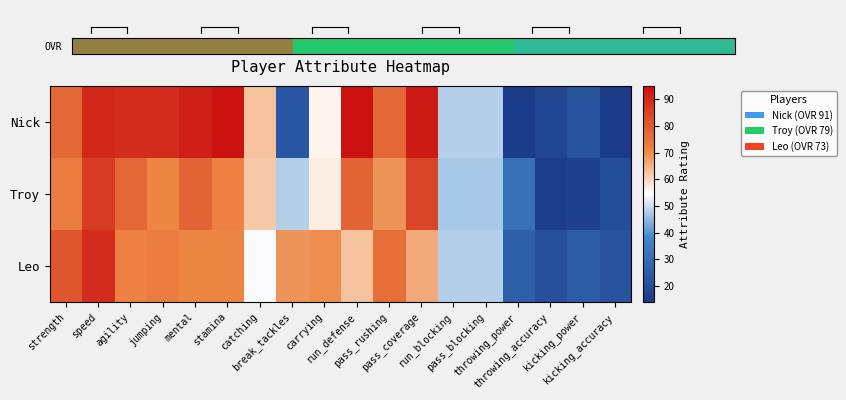

What value does the Leo series have at pass_rushing, to the nearest 10?

80